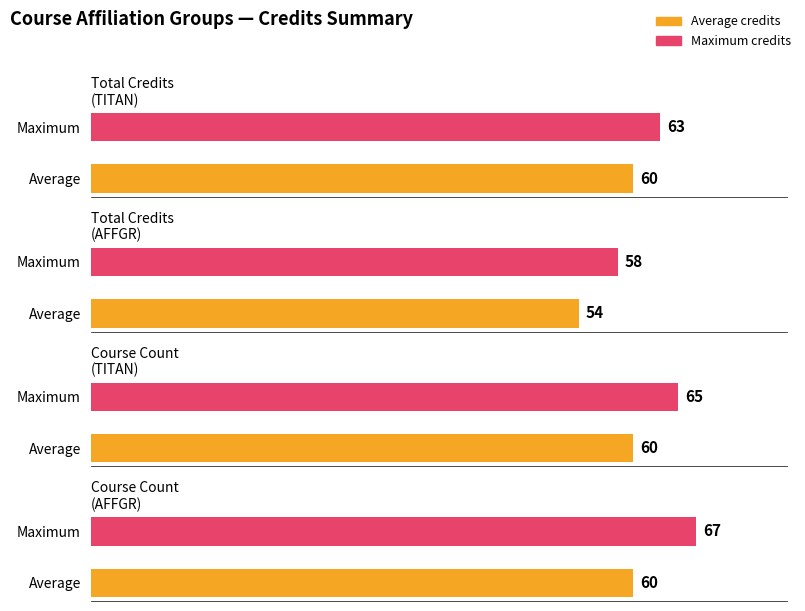

Is it true that TITAN equals 9 at GEO/01?

False